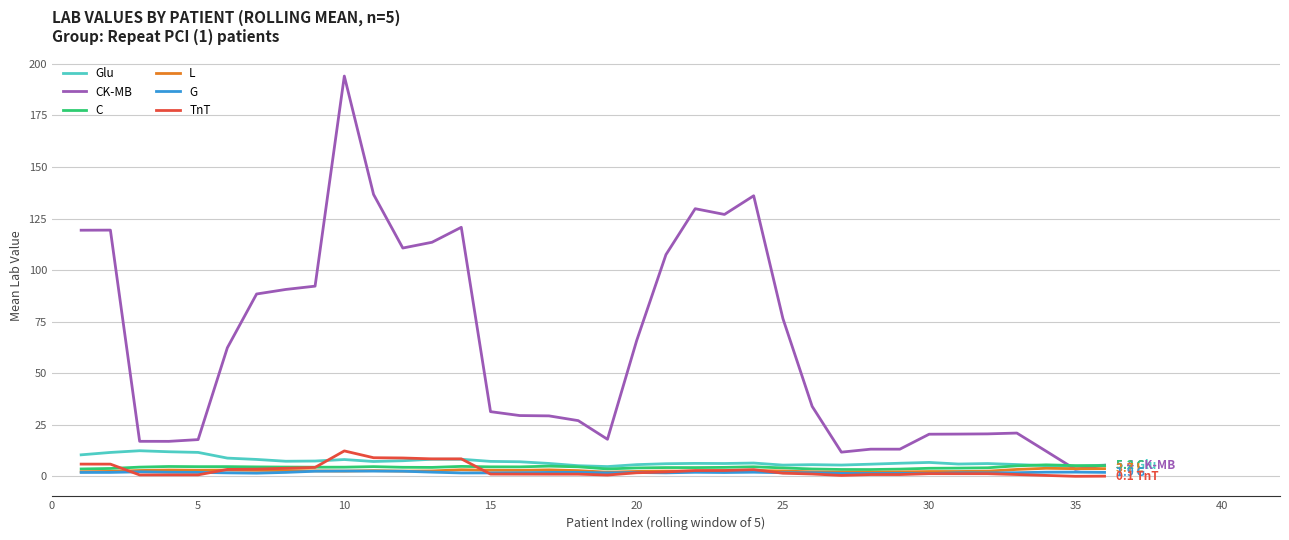

Which series has the largest total across all categories?

CK-MB